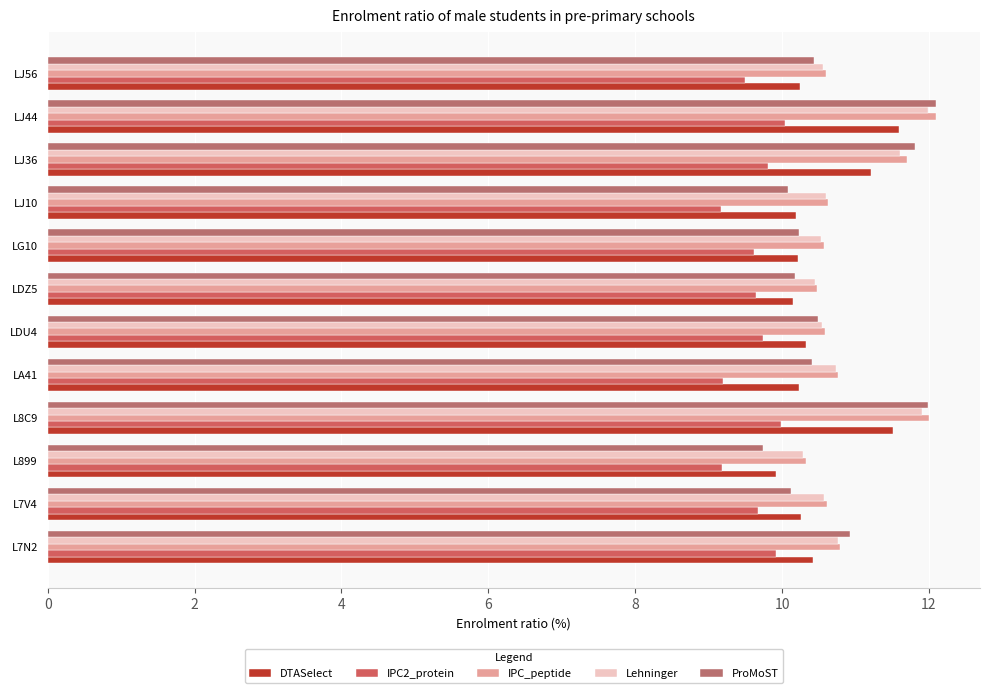

Count the number of data series in this chart.

5